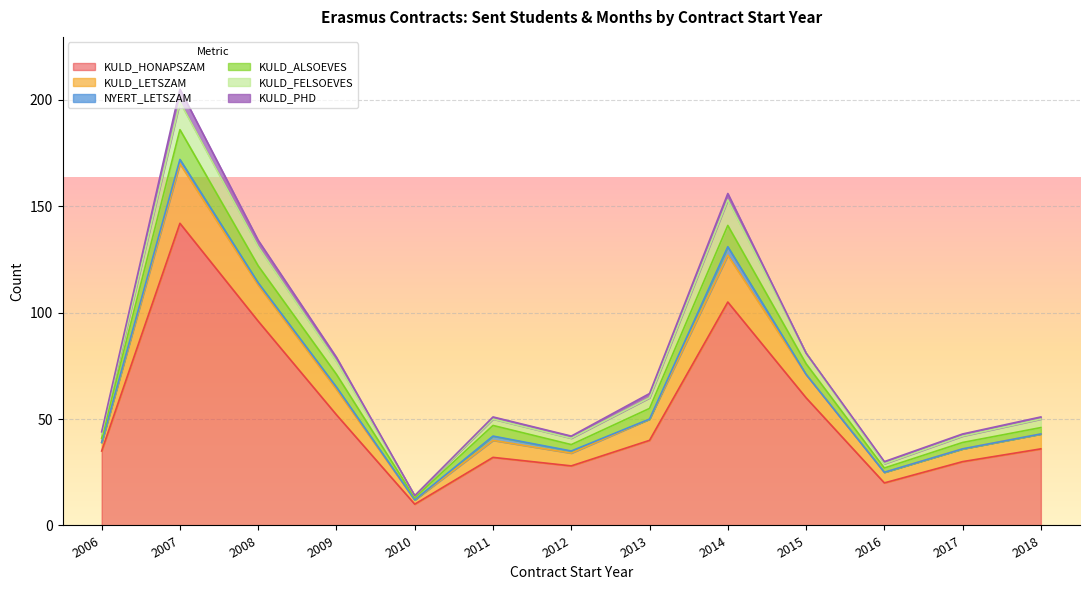

What is the total value across all series at 2014?

156